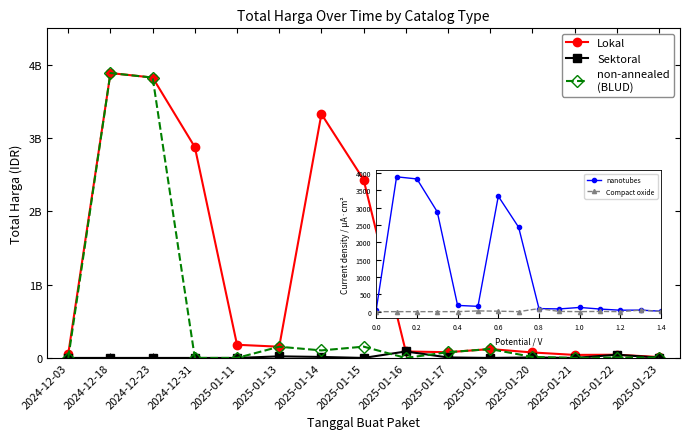

What is the label of the 8th point from the right?

2025-01-15